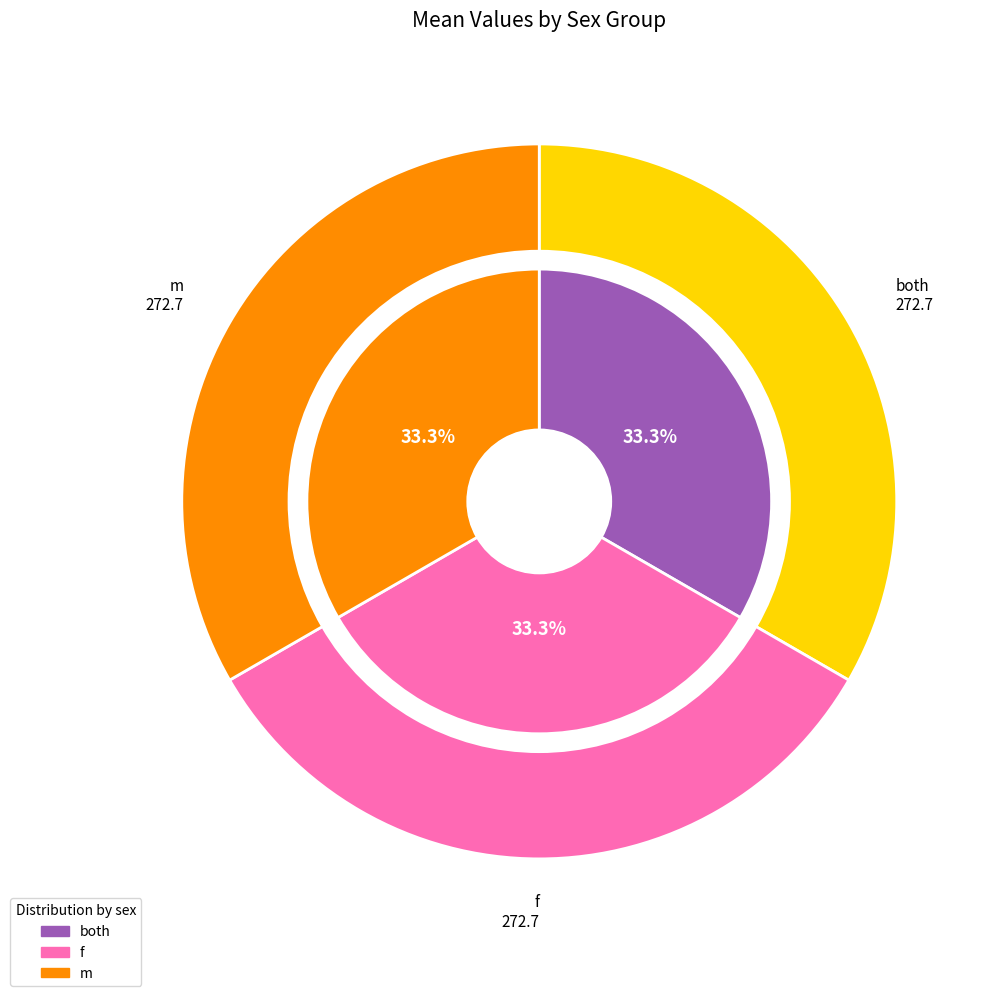

Rank the series at both from lowest to highest value.

m, both, f